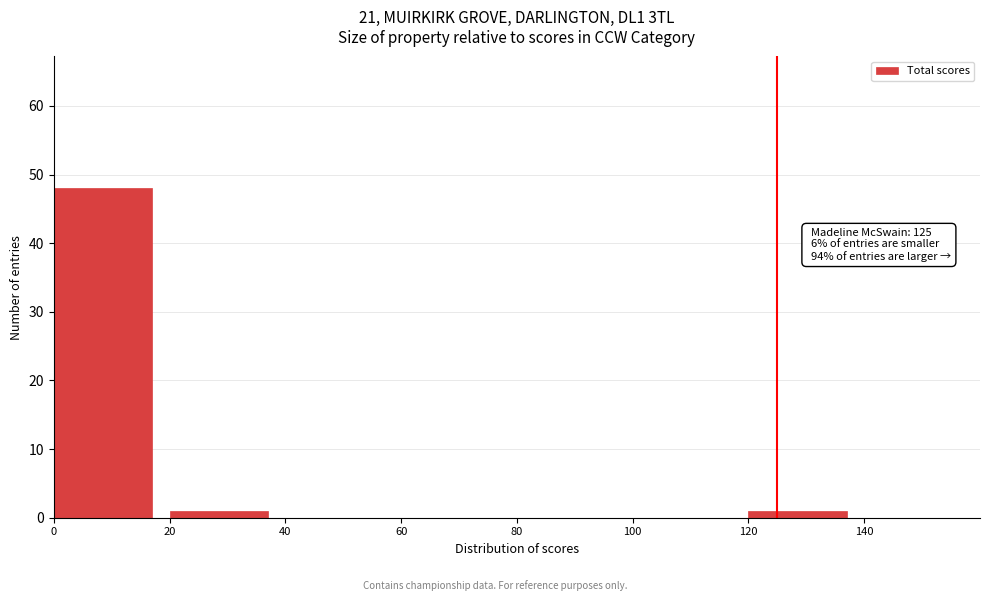

Which range on the x-axis has the tallest bar?

0 to 20